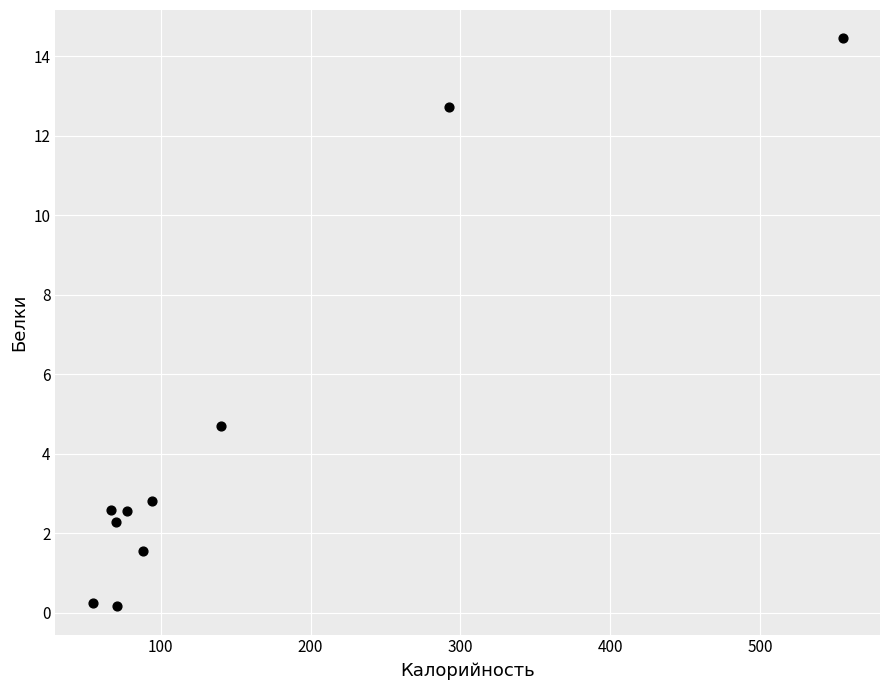

What is the average Y value?

4.4